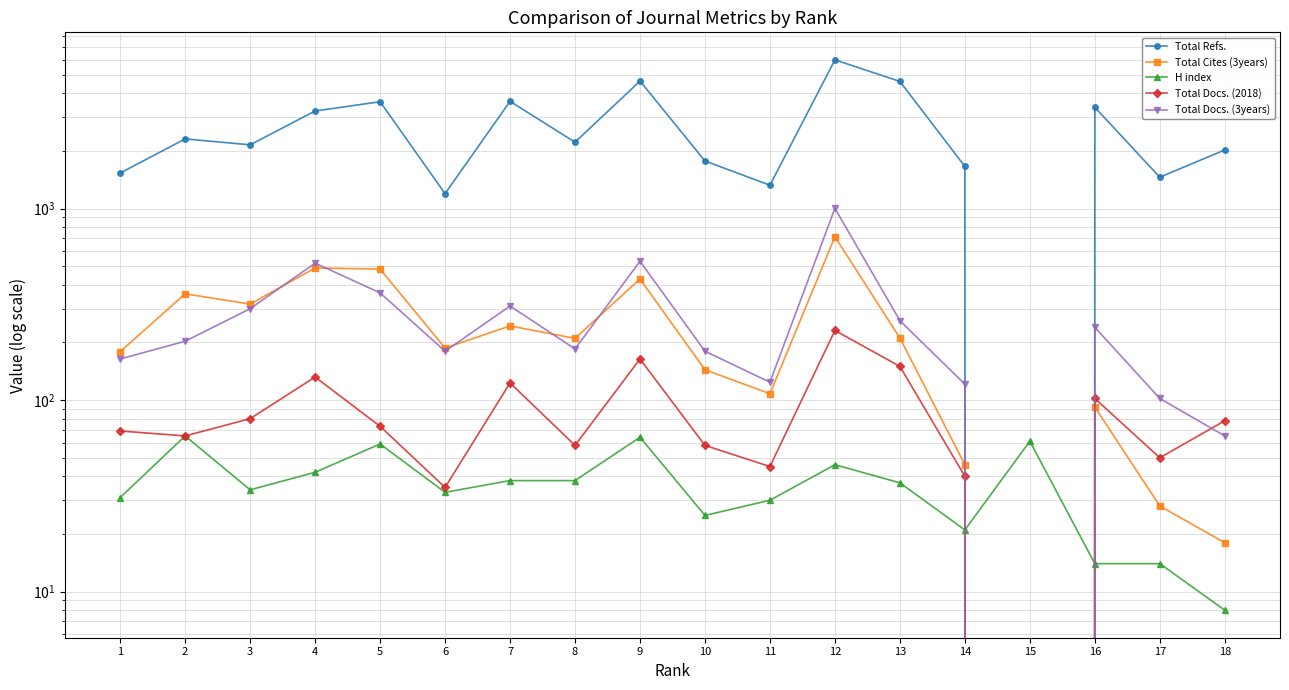

True or false: Total Cites (3years) has a value of 73 at 10.

False